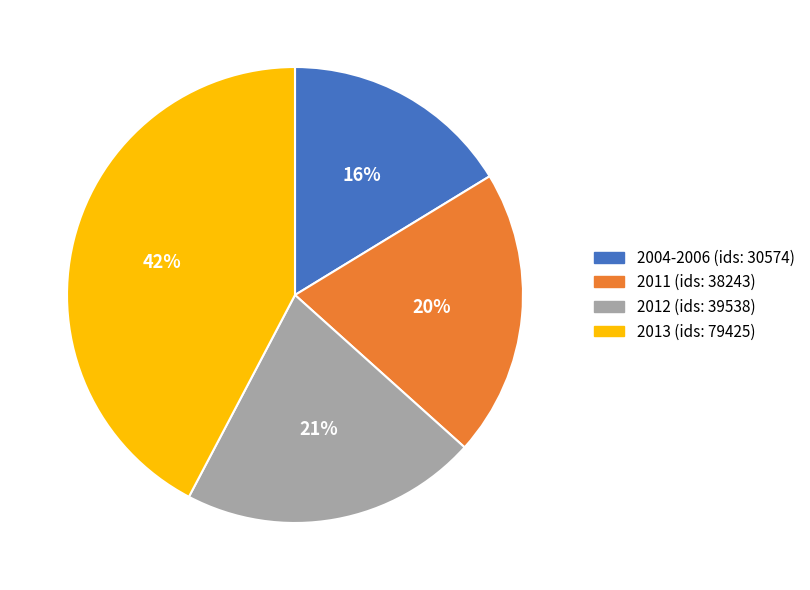

Is there a majority slice in this chart?

No